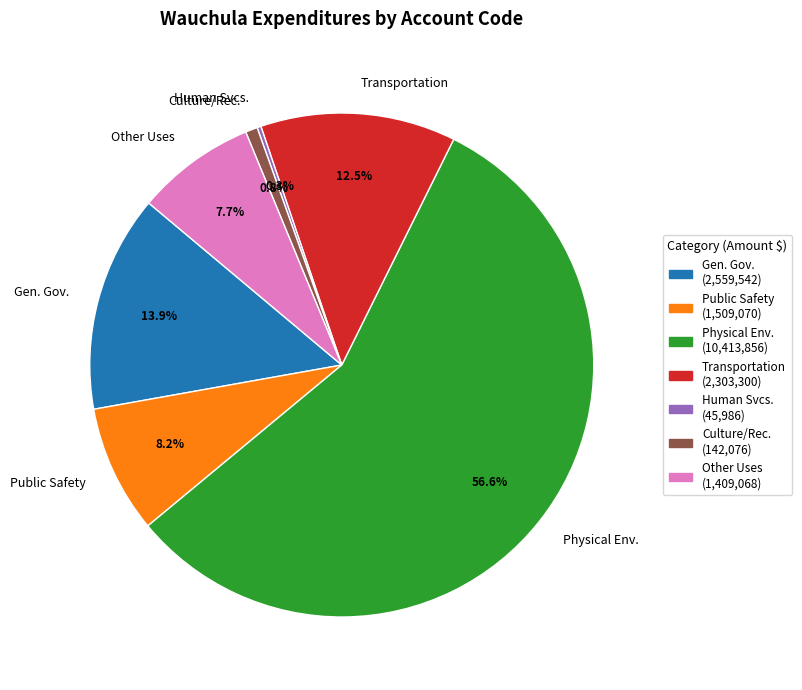

Does Transportation account for over 50% of the chart?

No